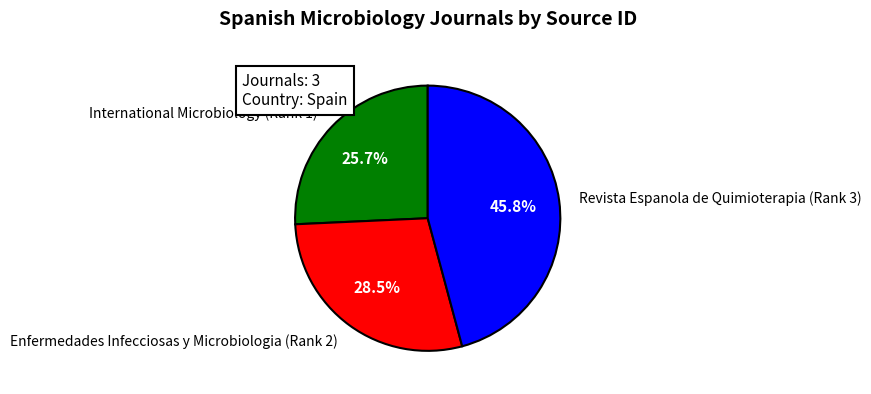

Does Enfermedades Infecciosas y Microbiologia (Rank 2) account for over 50% of the chart?

No